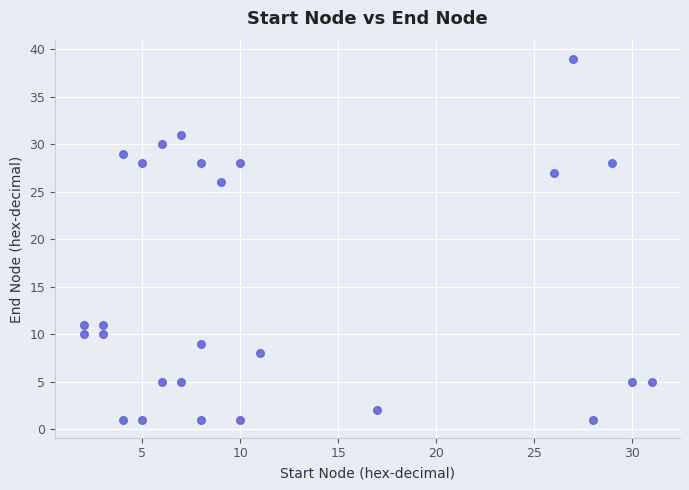

What Y value in the scatter plot is closest to 20?

26